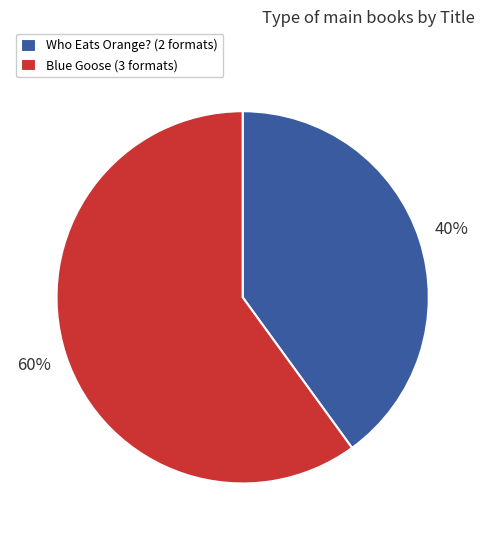

Rank the categories by value from lowest to highest.

Who Eats Orange? (2 formats), Blue Goose (3 formats)